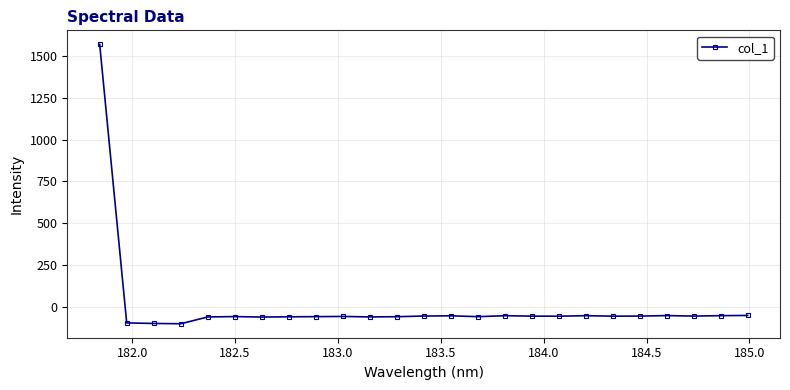

What is the difference between the second highest and minimum values?

49.6